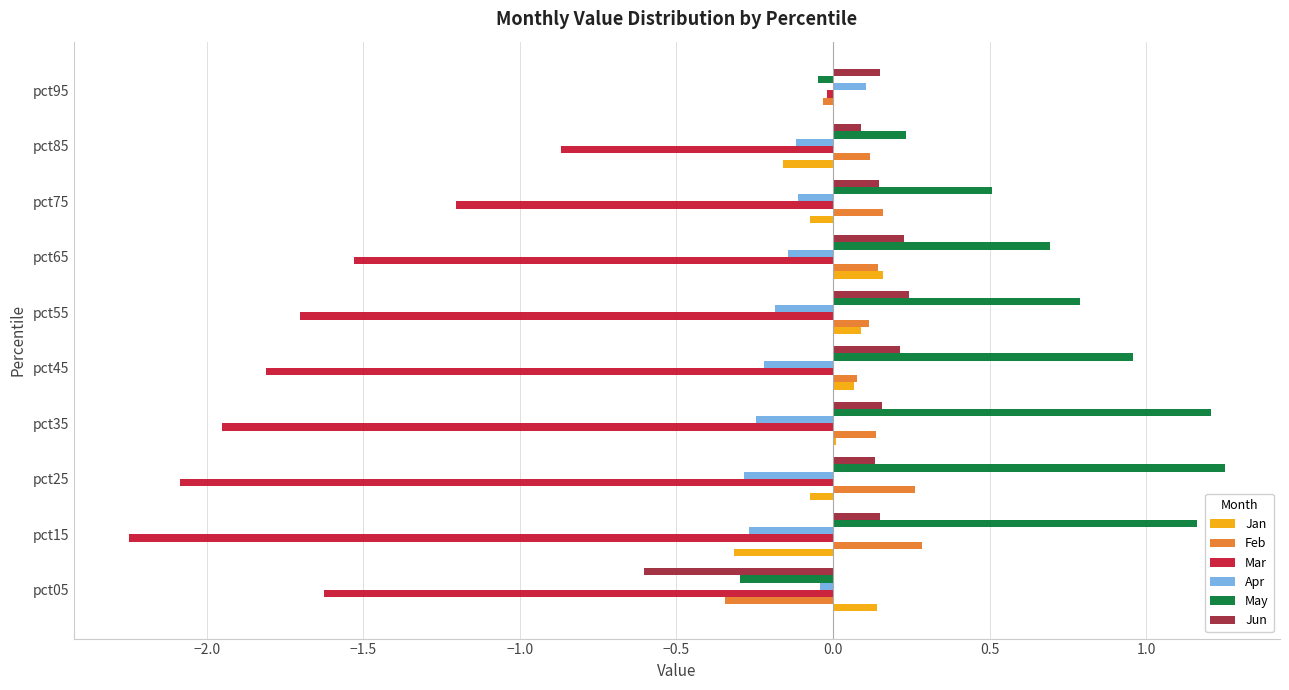

Count the number of categories in the chart.

10